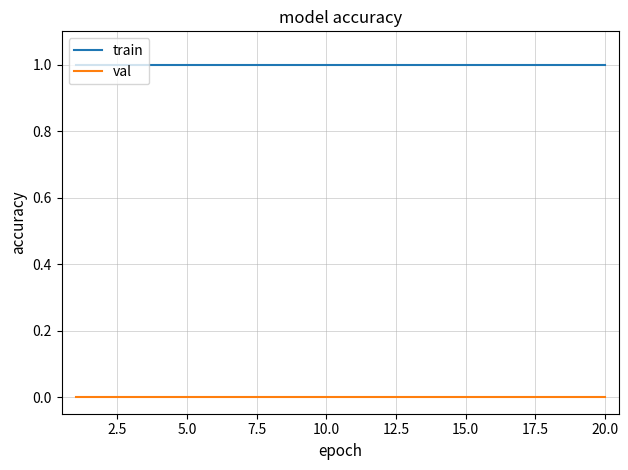

True or false: train and val cross at least once.

False